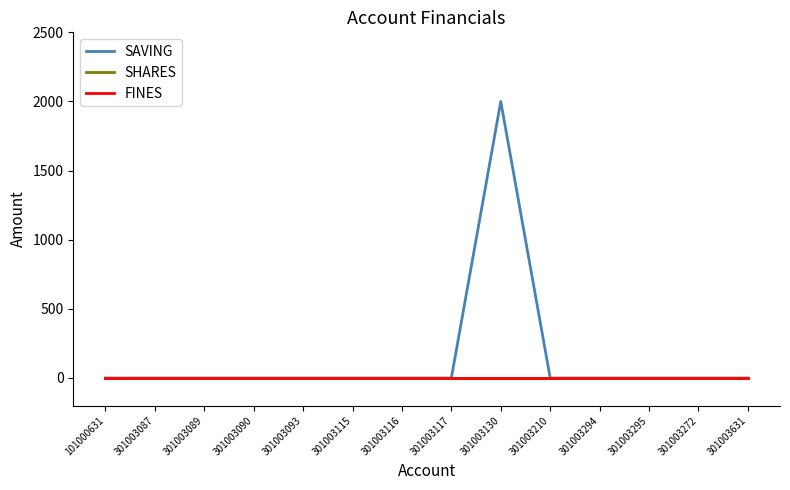

Rank the series at 301003087 from lowest to highest value.

SAVING, SHARES, FINES